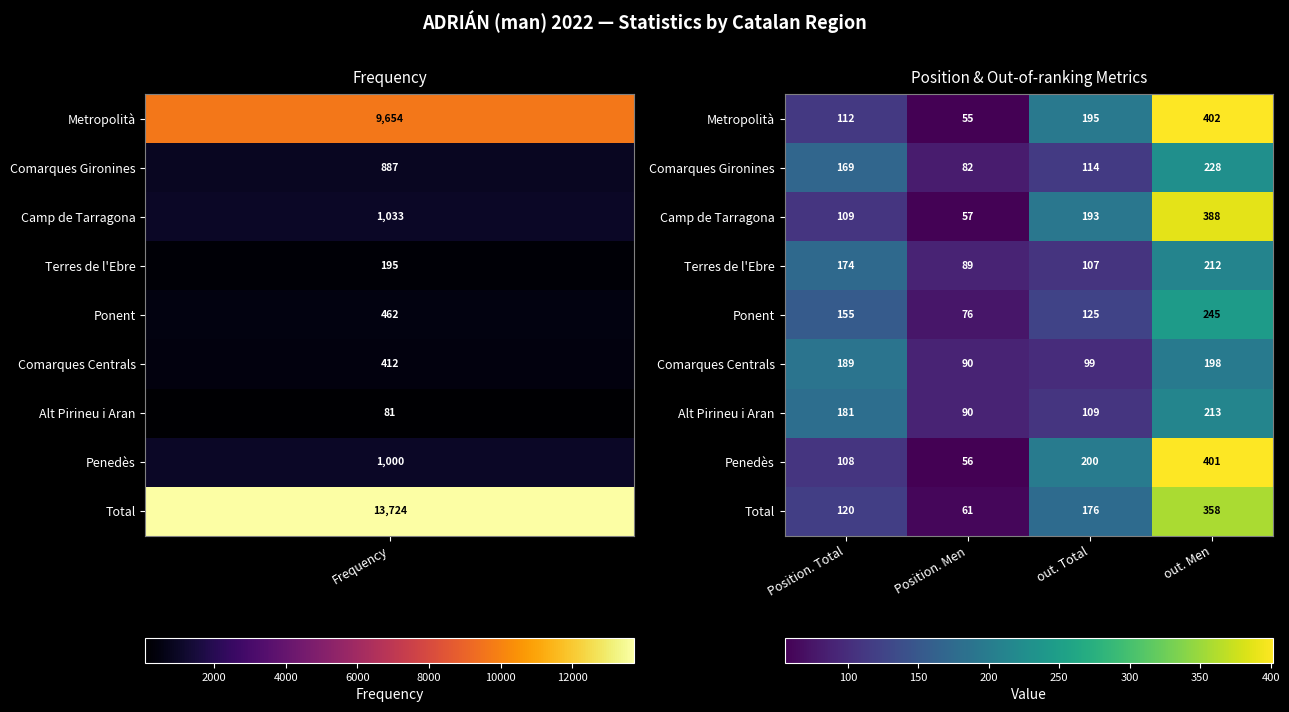

What is the smallest value displayed?

55